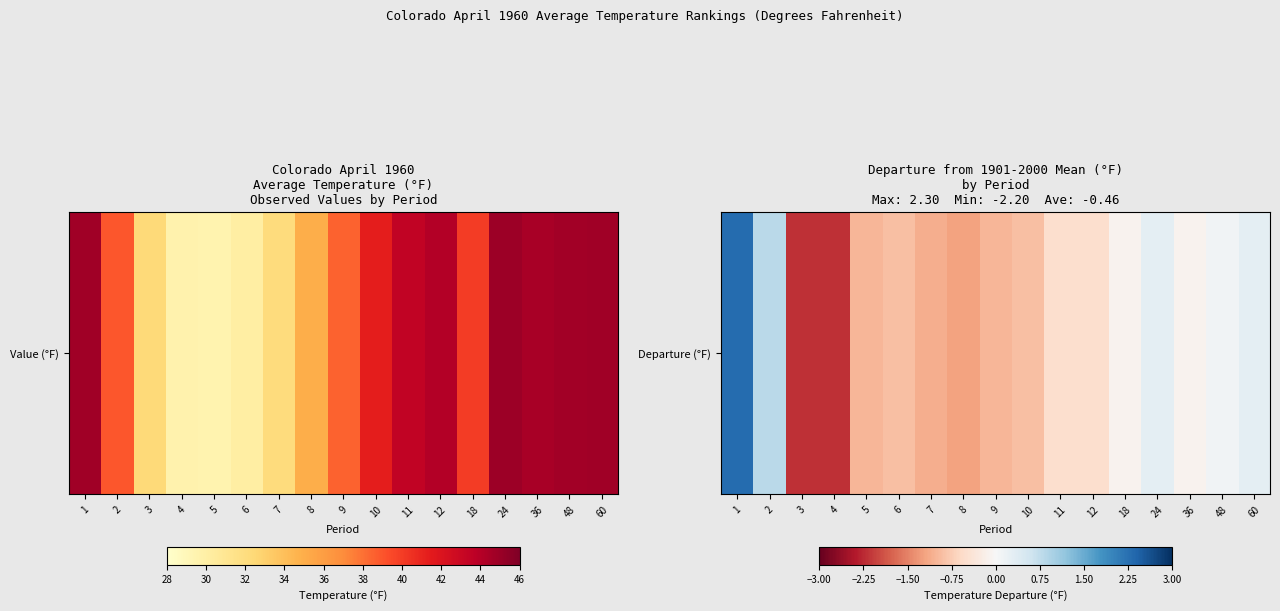

What is the difference between the maximum and minimum values?

4.5